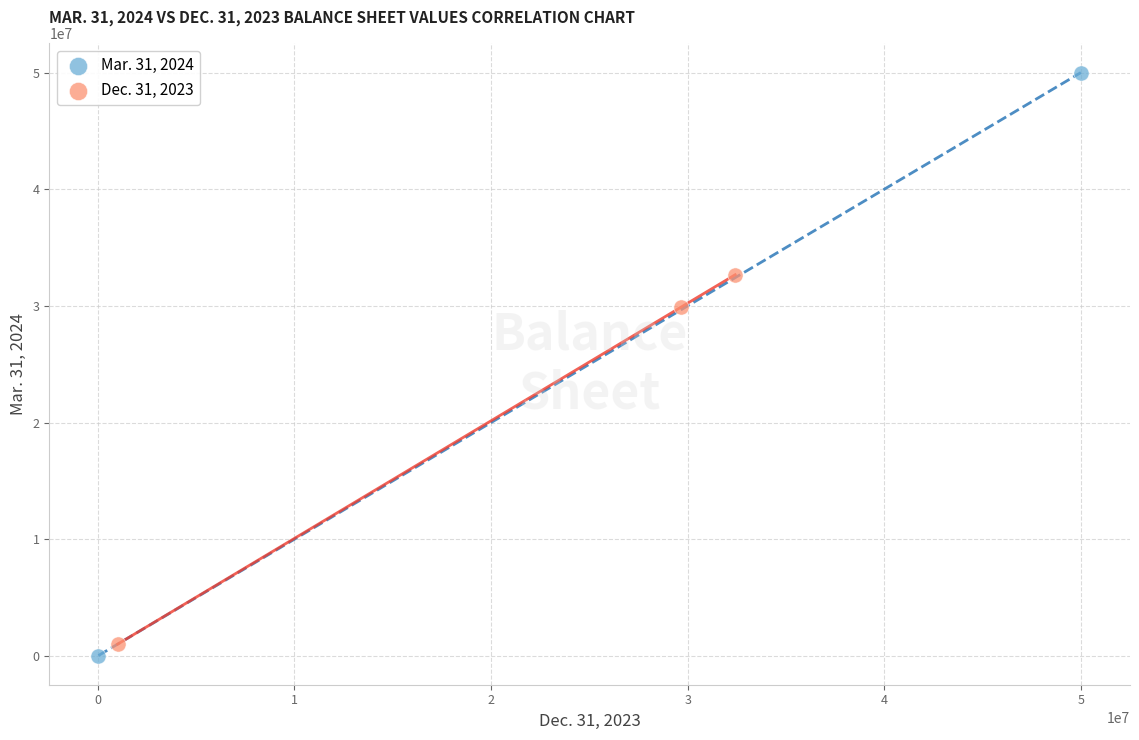

Which series has the widest spread of Y values?

Mar. 31, 2024